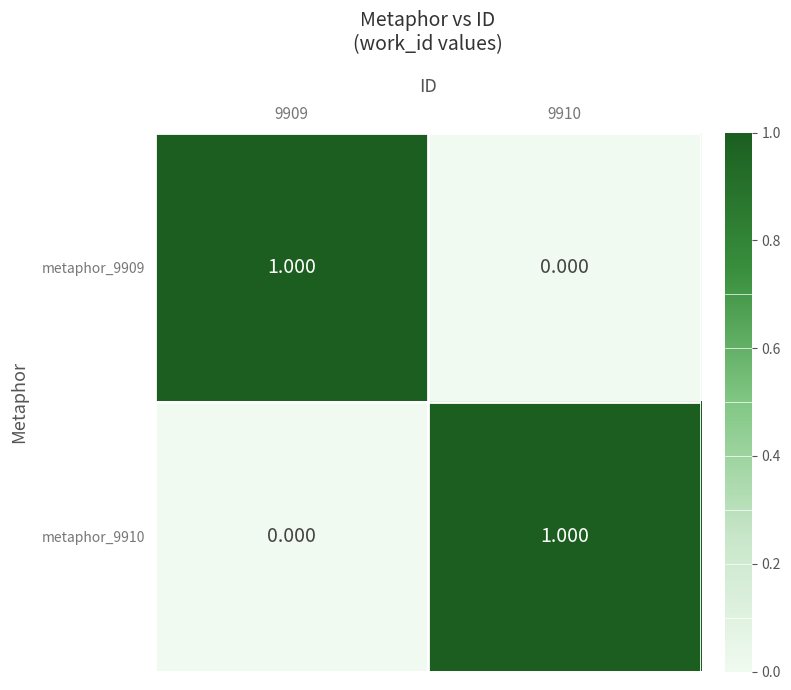

Is the value of metaphor_9909 at 9909 greater than the value of metaphor_9910 at 9909?

Yes